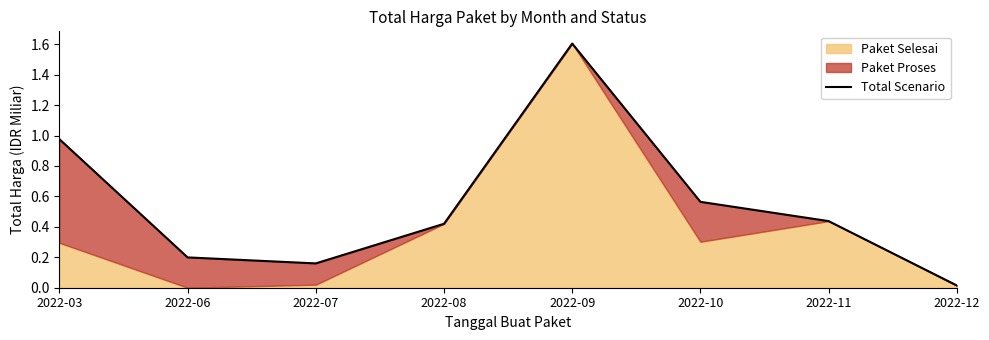

Which label corresponds to the smallest value in the chart?

2022-12